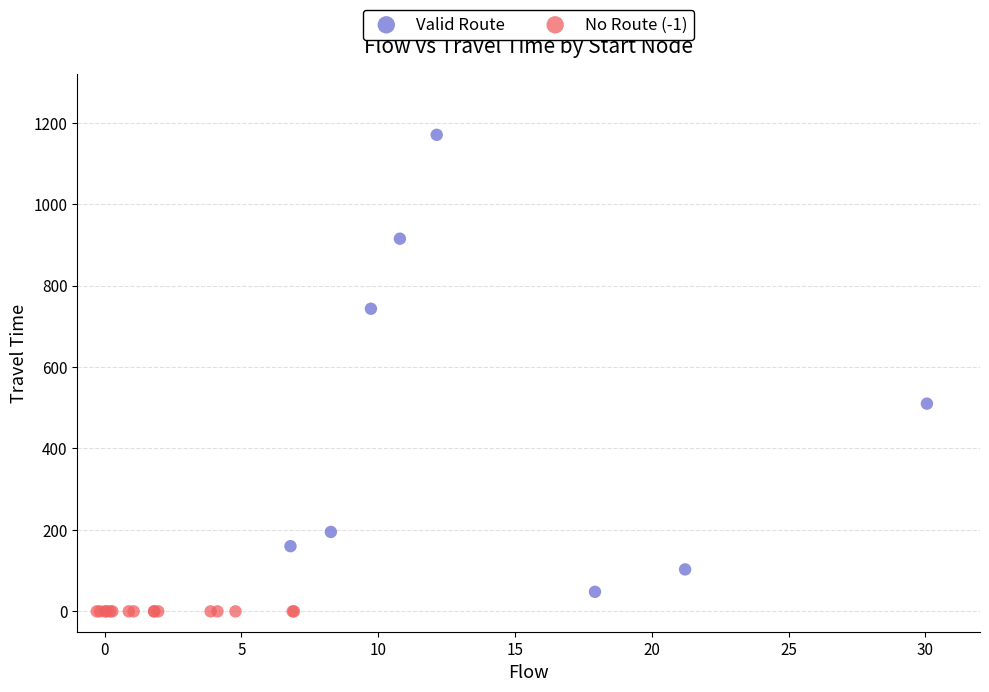

Which series reaches the maximum Y coordinate?

Valid Route